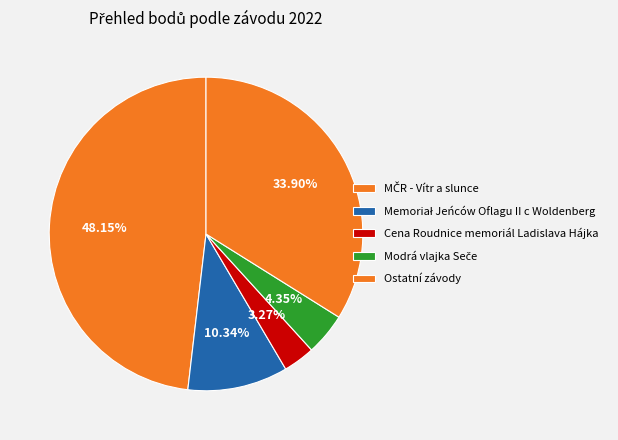

To the nearest percent, what portion does Modrá vlajka Seče represent?

4%